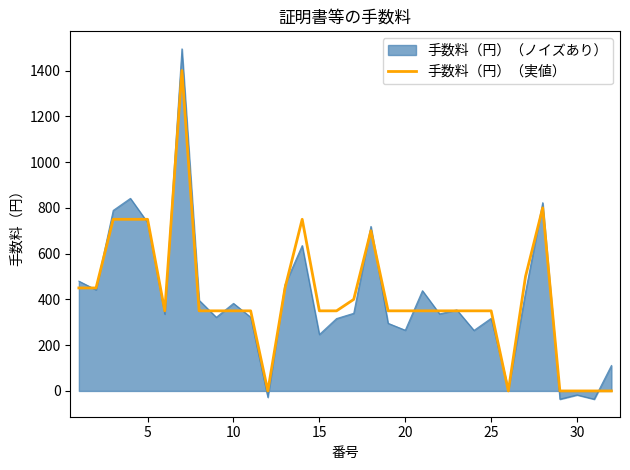

What is the highest value of the 手数料（円）（ノイズあり） series?

1494.8